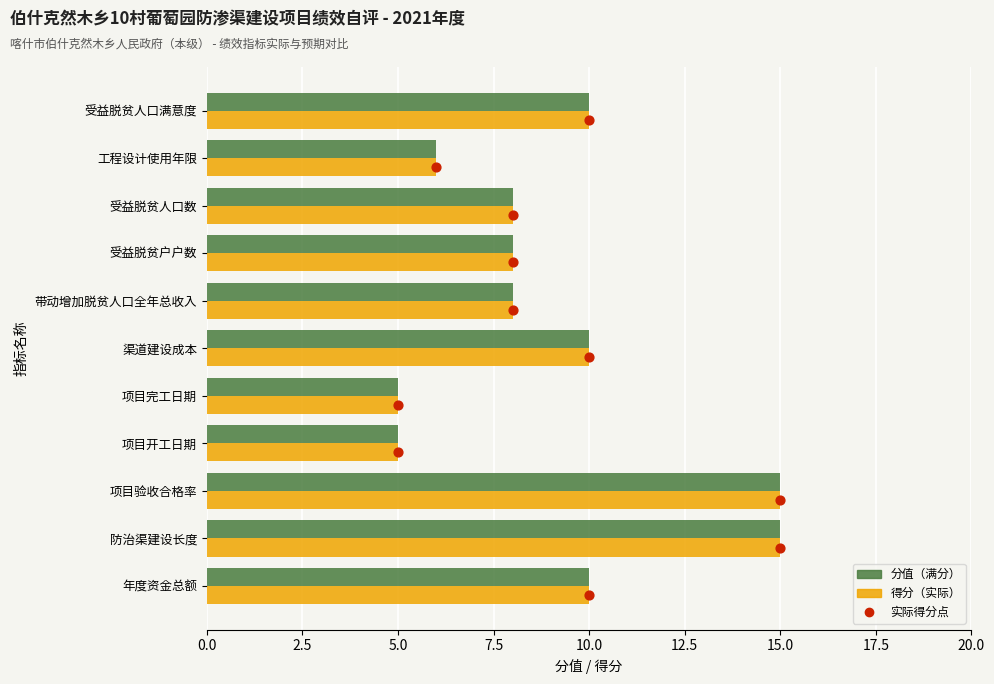

Which series has the widest spread of Y values?

分值